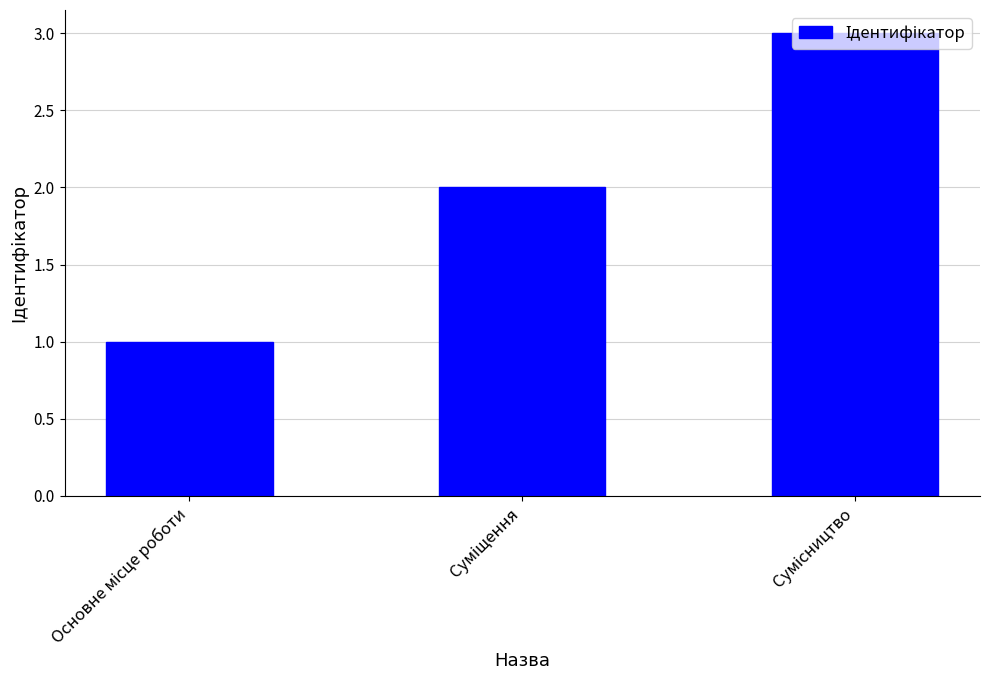

How many bars are there in total?

3